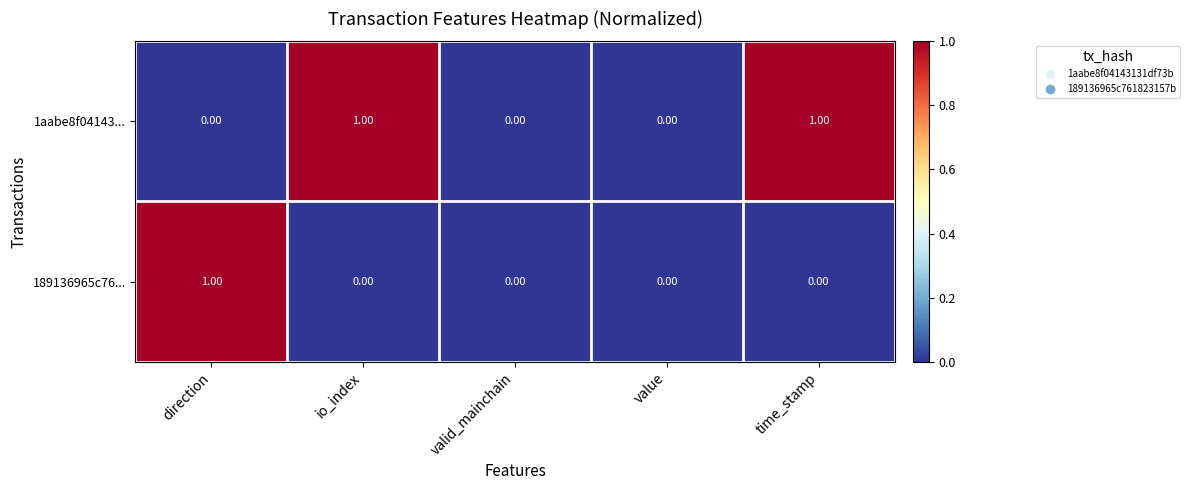

Rank the series by their average value, from highest to lowest.

1aabe8f04143..., 189136965c76...